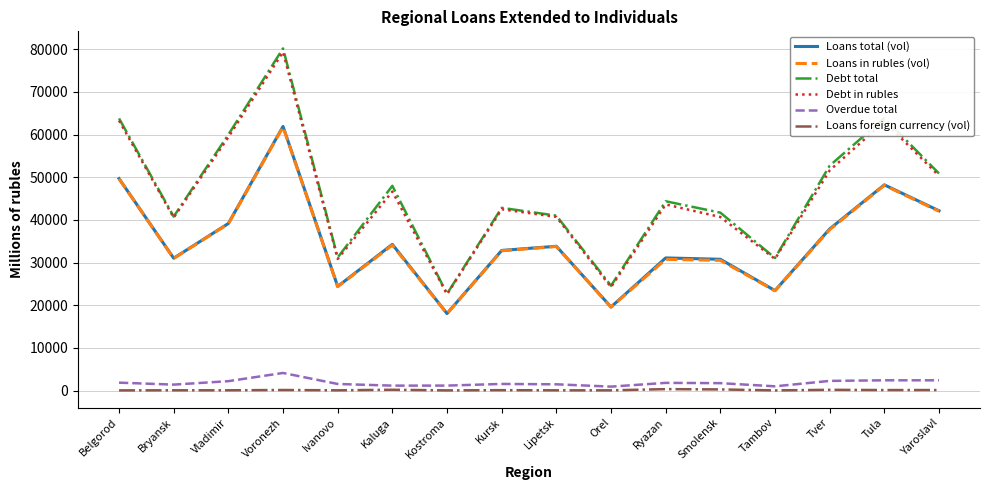

Which category has the highest value across all series?

Voronezh